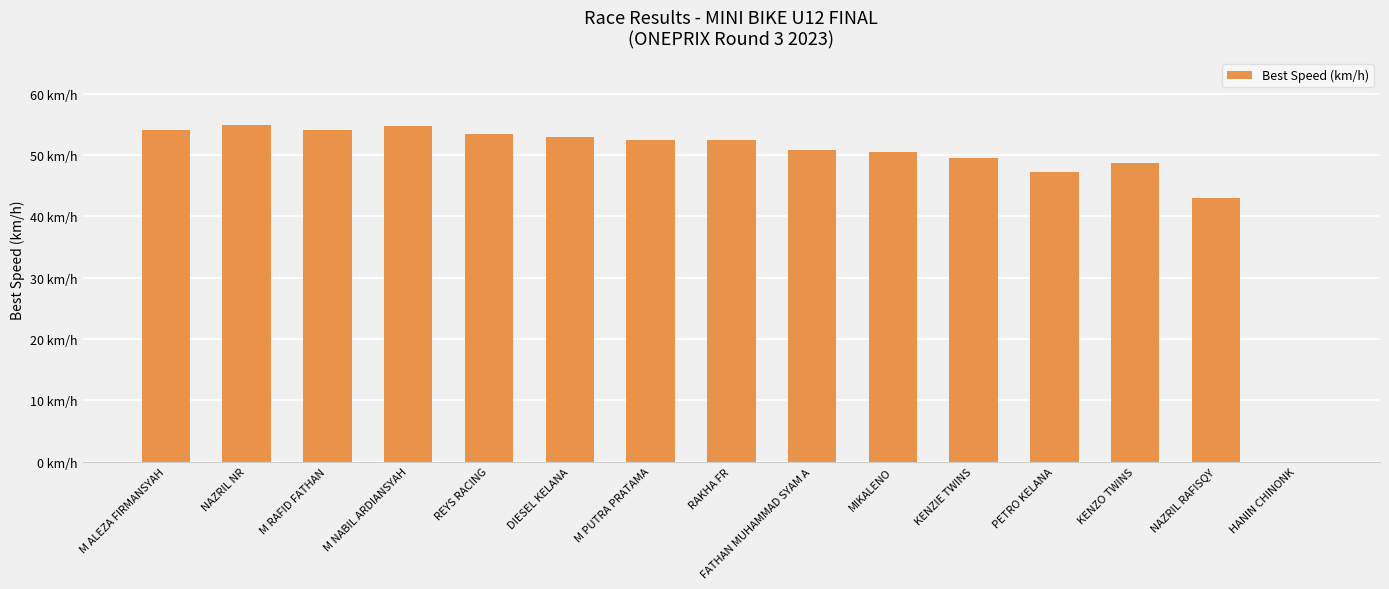

Which label corresponds to the smallest value in the chart?

HANIN CHINONK